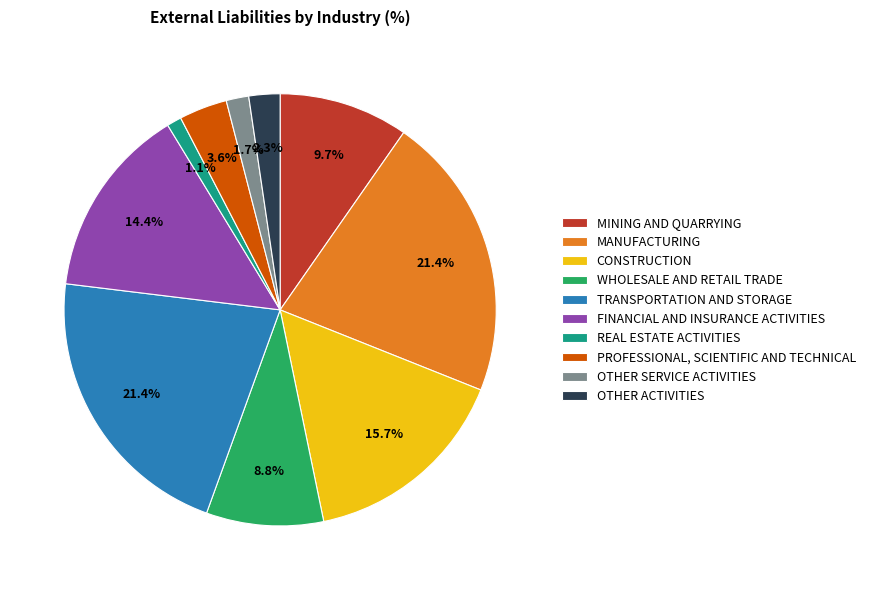

To the nearest percent, what percentage of the pie is OTHER ACTIVITIES?

2%